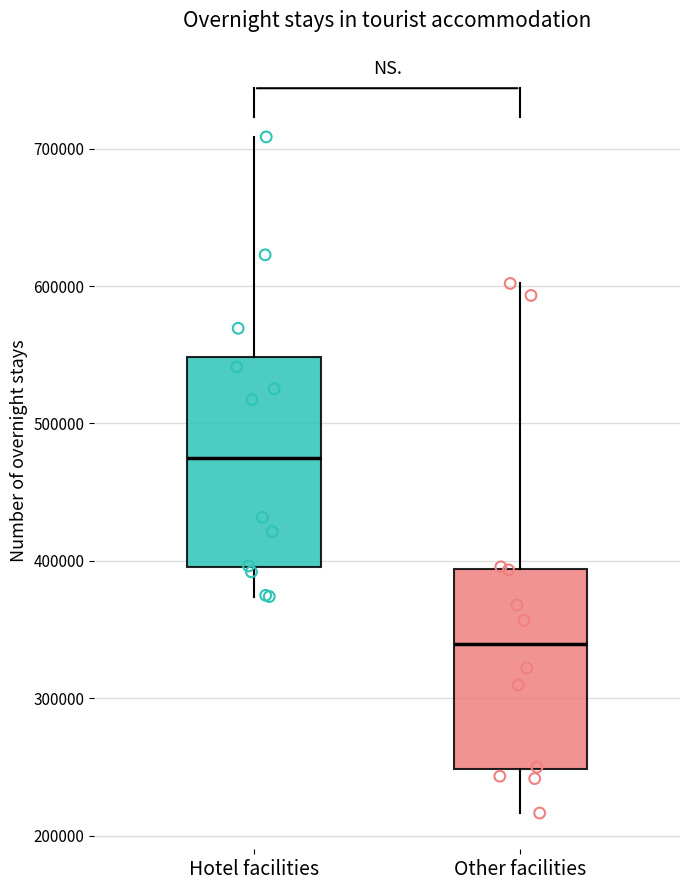

Where is the lower edge of the box for Hotel facilities on the y-axis? The values are not printed on the chart, so give them approximately, as read against the axis.

400000